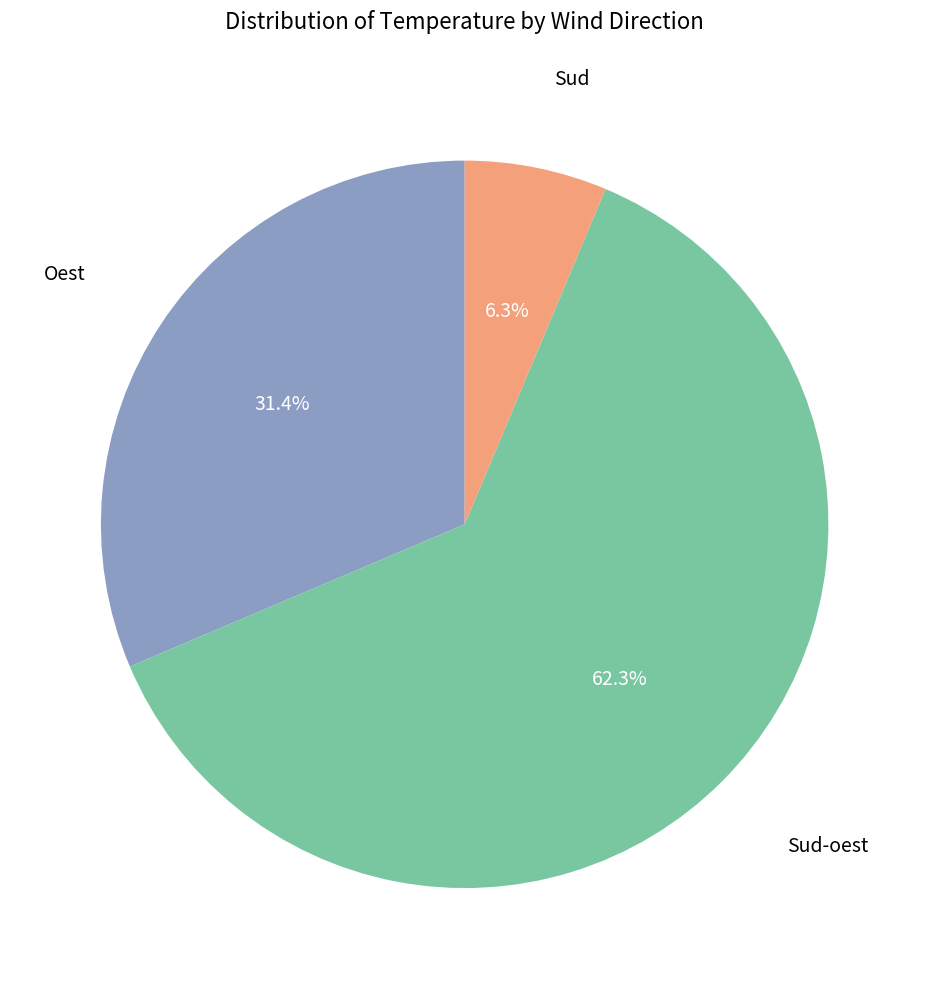

Does any single category account for the majority?

Yes